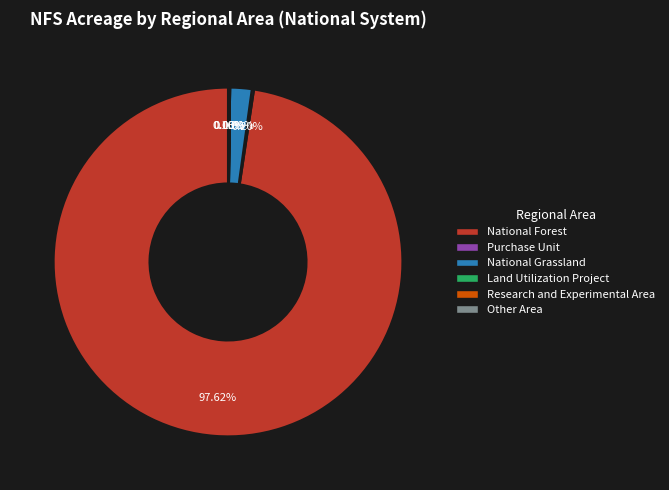

Is there any slice that represents more than half of the pie?

Yes